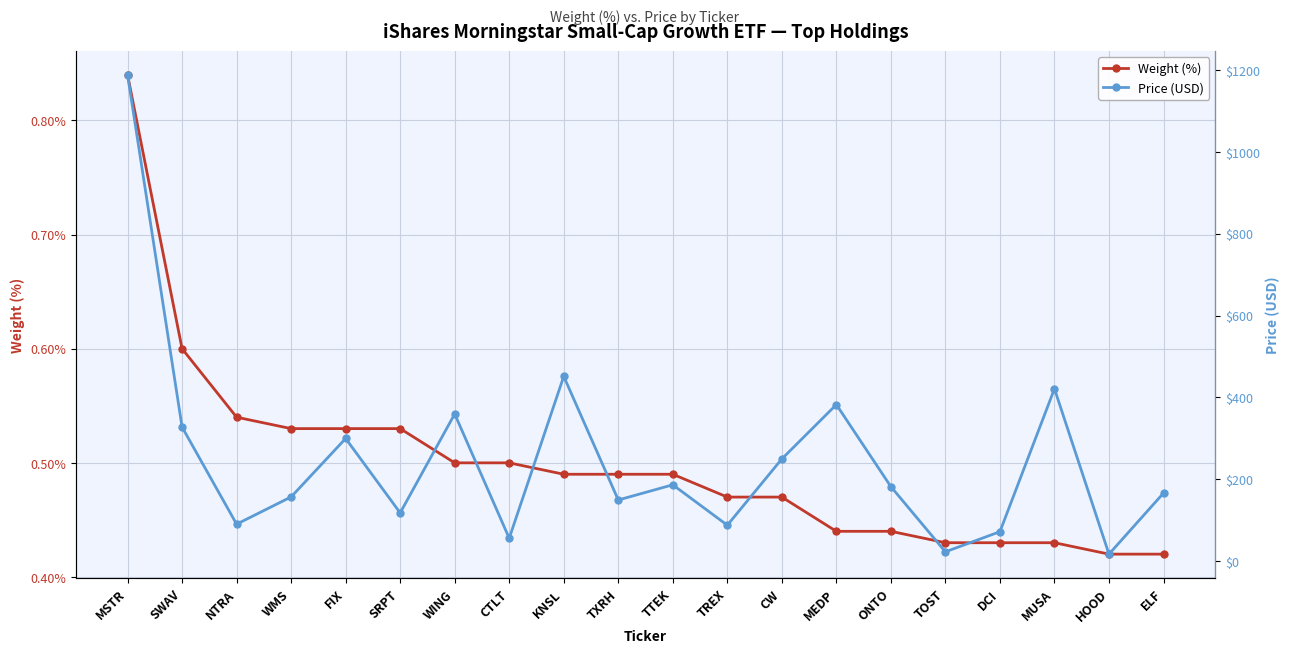

How many interior local valleys does the Price (USD) series have?

7